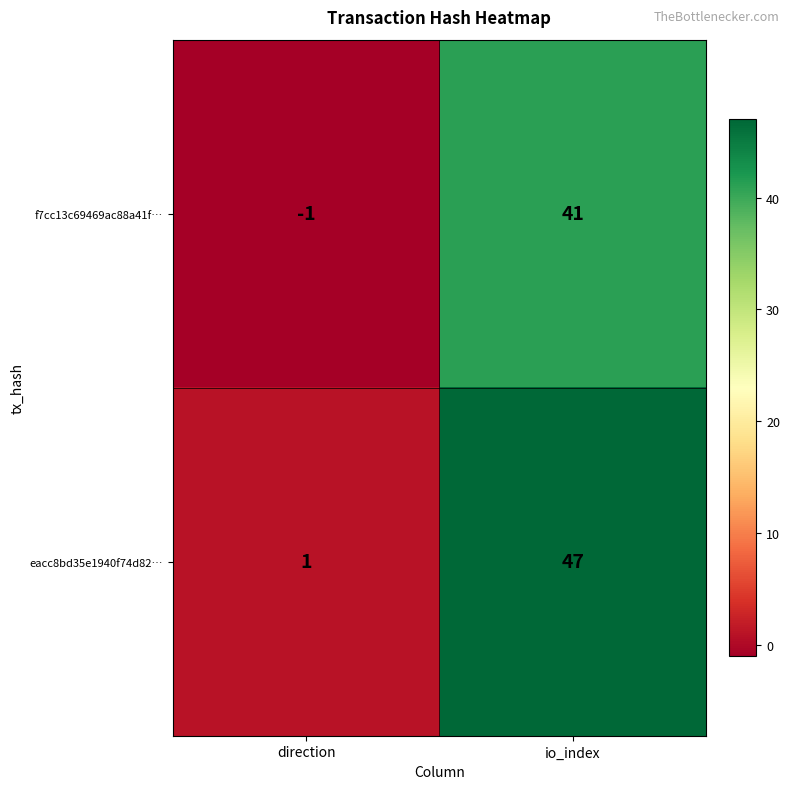

At how many categories does at least one series exceed 11?

1